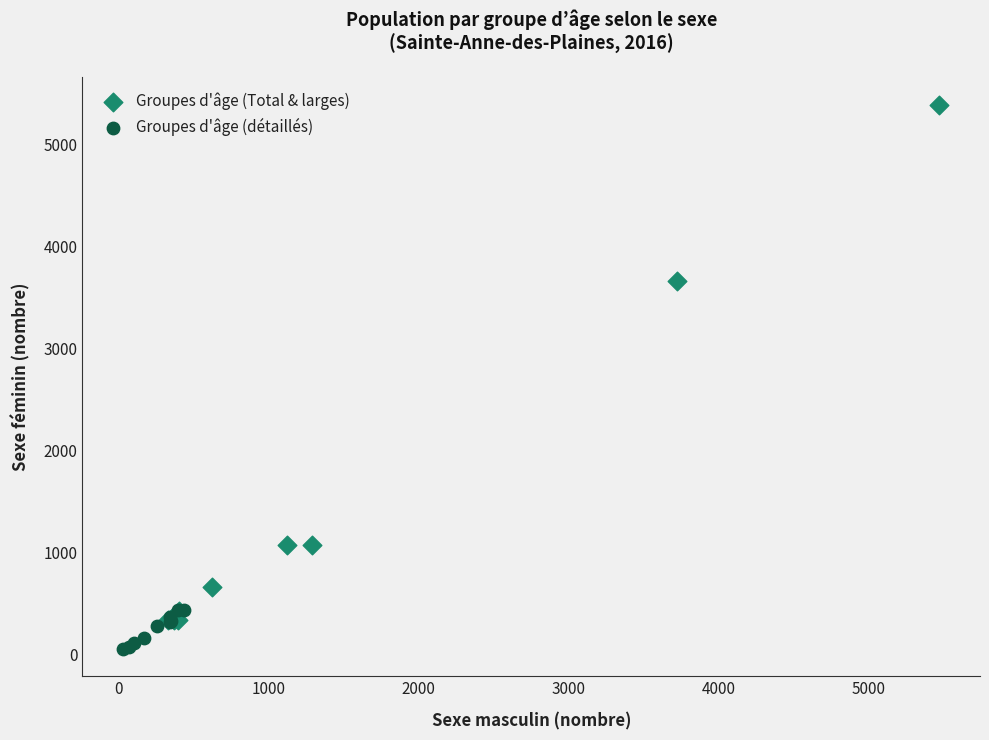

Which series contains the lowest Y value?

Groupes d'âge (détaillés)